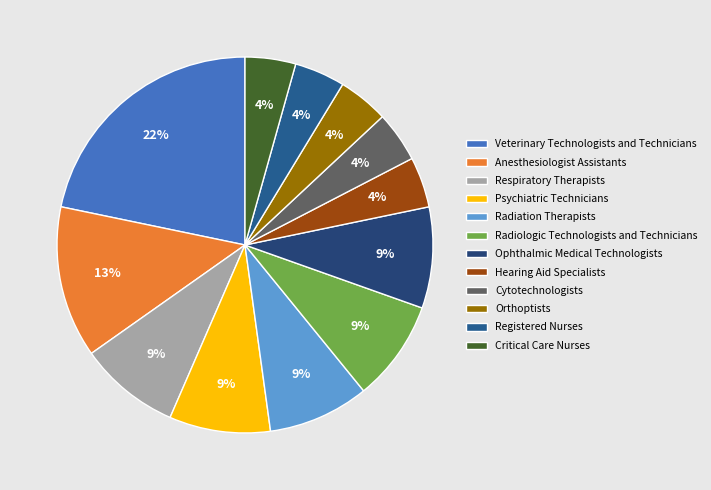

How many slices are in this pie chart?

12